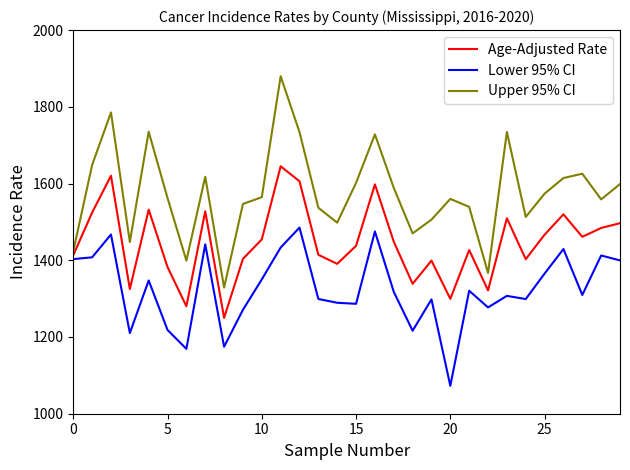

Rank the series by their maximum value, from lowest to highest.

Lower 95% CI, Age-Adjusted Rate, Upper 95% CI